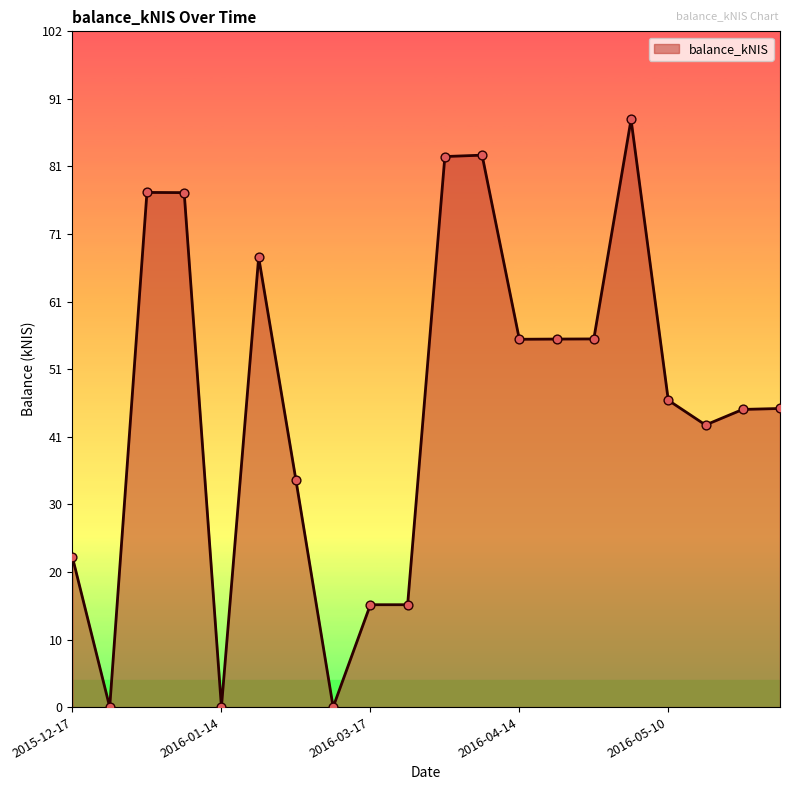

What is the greatest value displayed?

88.3